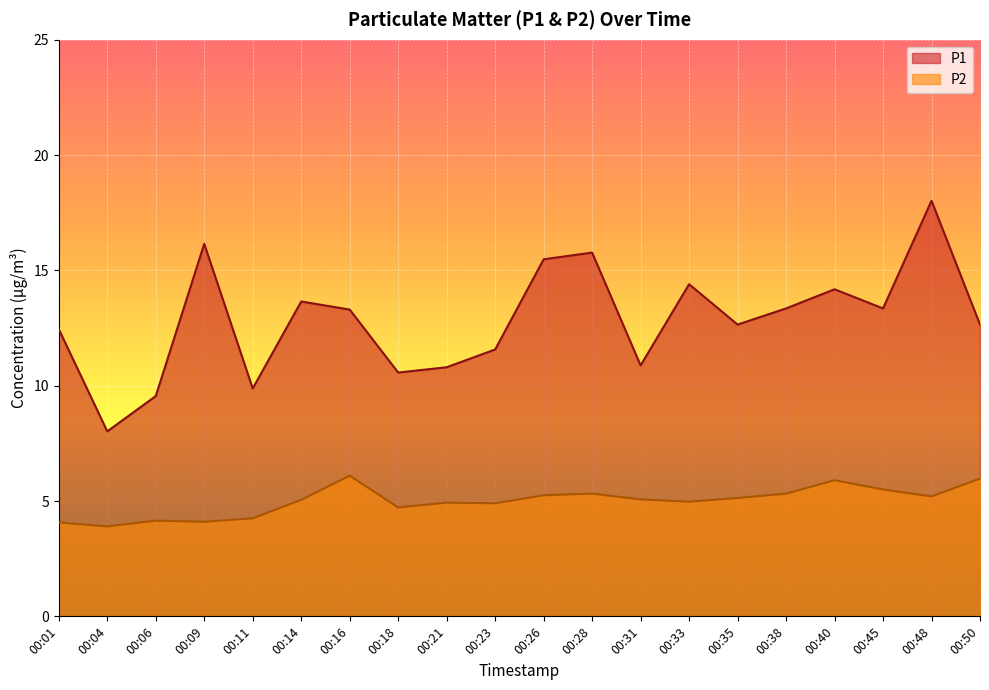

List the series in order of their peak value, lowest first.

P2, P1